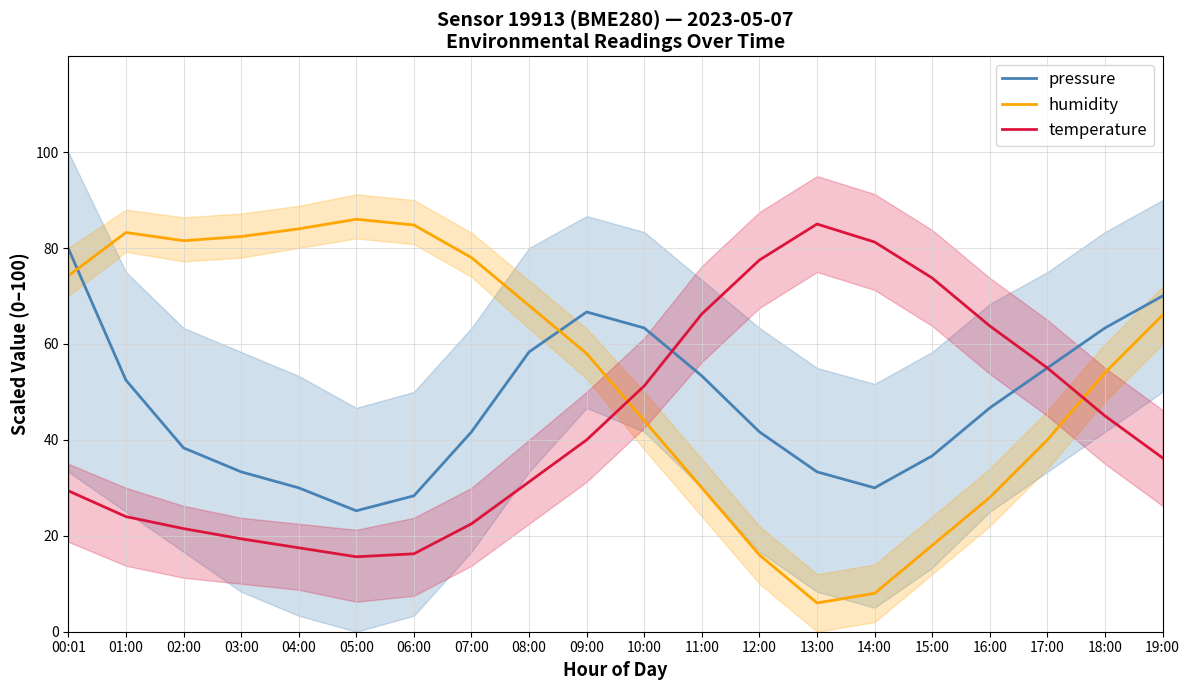

Reading right to left, what are all the values shown in this chart?

pressure: 19:00=70.0	18:00=63.3	17:00=55.0	16:00=46.7	15:00=36.7	14:00=30.0	13:00=33.3	12:00=41.7	11:00=53.3	10:00=63.3	09:00=66.7	08:00=58.3	07:00=41.7	06:00=28.3	05:00=25.2	04:00=30.0	03:00=33.3	02:00=38.3	01:00=52.5	00:01=79.9
humidity: 19:00=66.0	18:00=54.0	17:00=40.0	16:00=28.0	15:00=18.0	14:00=8.0	13:00=6.0	12:00=16.0	11:00=30.0	10:00=44.0	09:00=58.0	08:00=68.0	07:00=78.0	06:00=84.8	05:00=86.0	04:00=84.0	03:00=82.4	02:00=81.5	01:00=83.2	00:01=74.2
temperature: 19:00=36.3	18:00=45.0	17:00=55.0	16:00=63.8	15:00=73.7	14:00=81.2	13:00=85.0	12:00=77.5	11:00=66.3	10:00=51.3	09:00=40.0	08:00=31.2	07:00=22.5	06:00=16.3	05:00=15.6	04:00=17.5	03:00=19.4	02:00=21.5	01:00=24.0	00:01=29.4